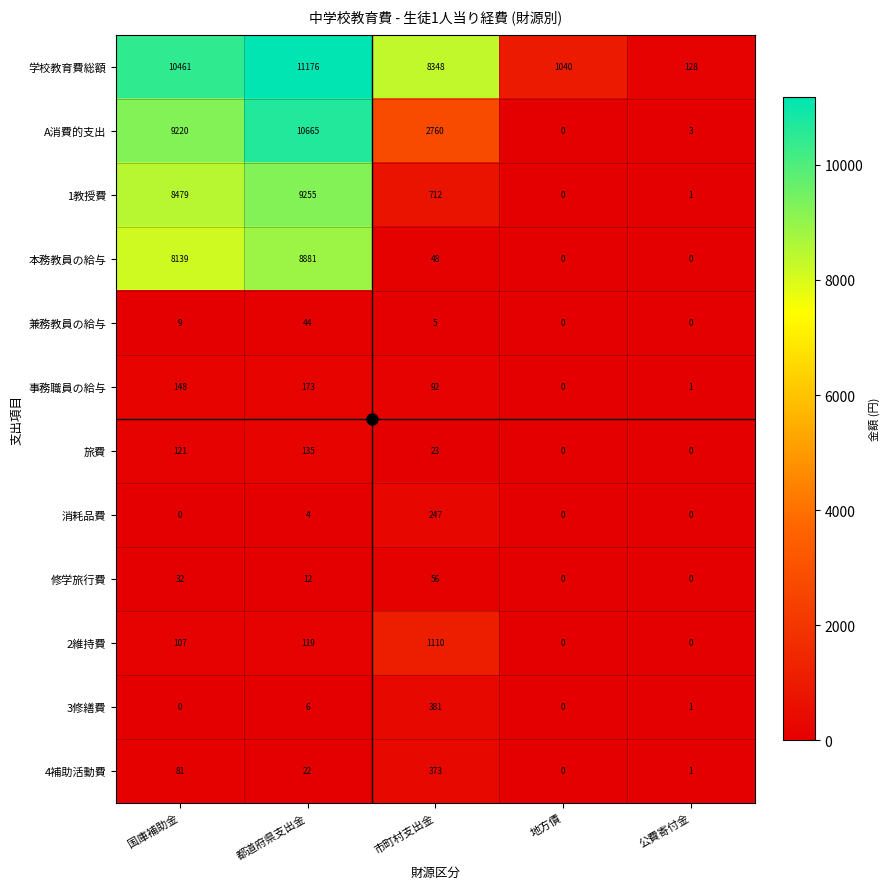

What is the difference between the highest and lowest values at 地方債?

1040